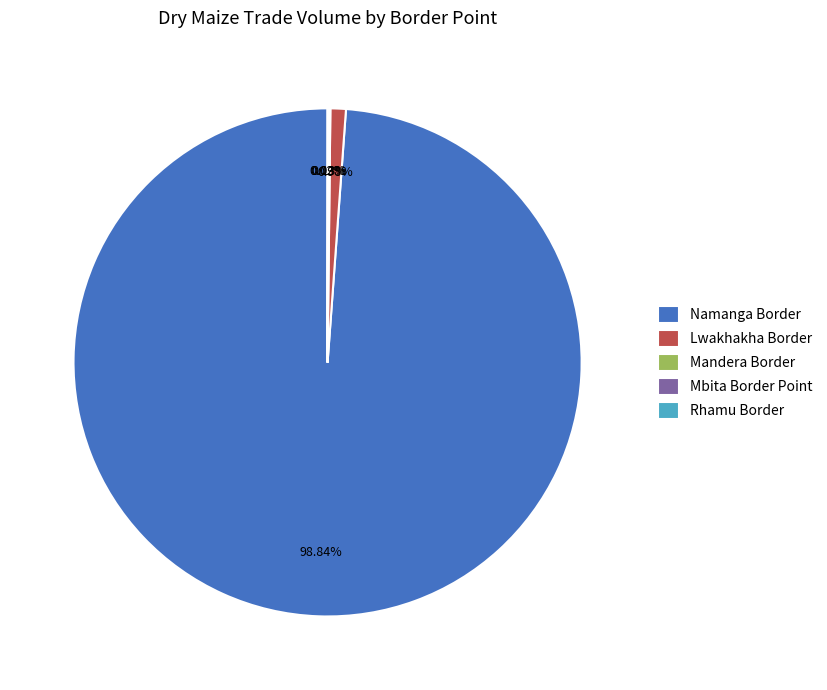

What is the largest slice in the pie chart?

Namanga Border